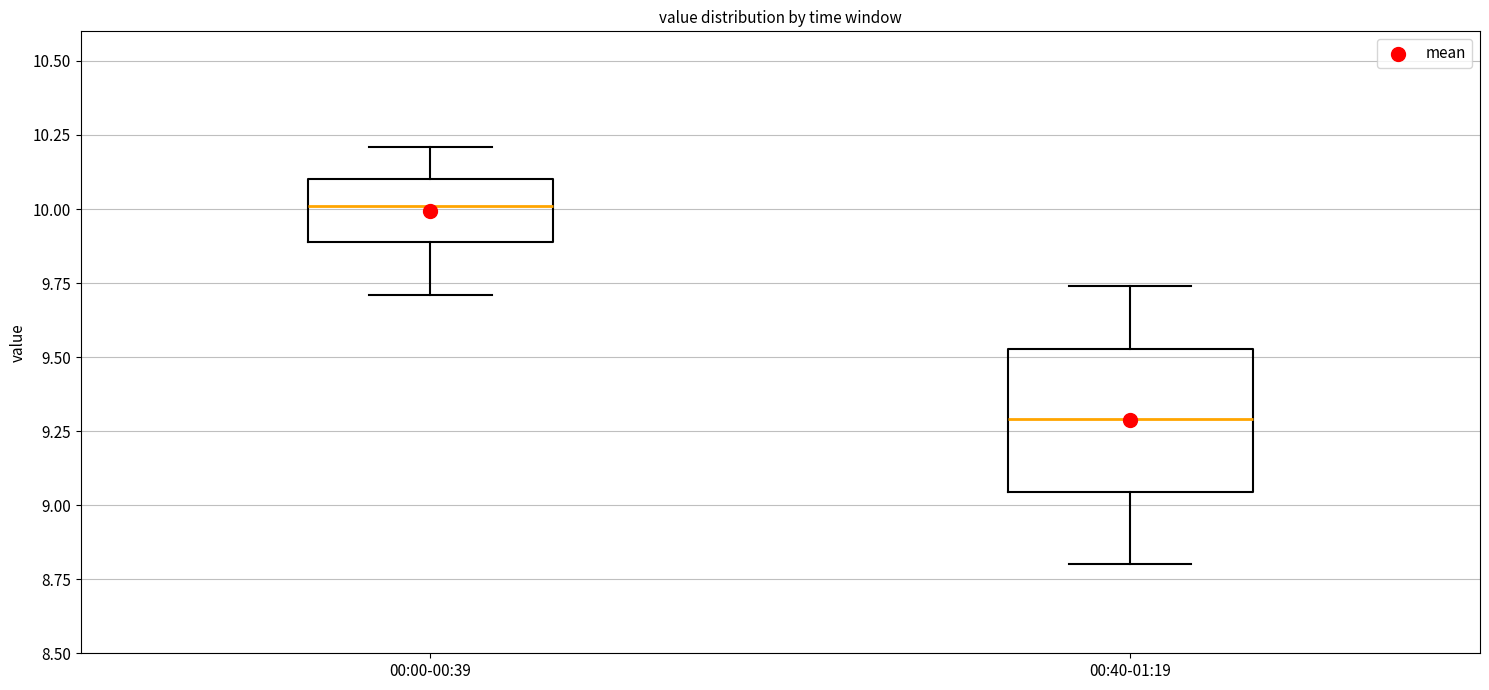

Which box is the tallest, from its lower edge to its upper edge?

00:40-01:19